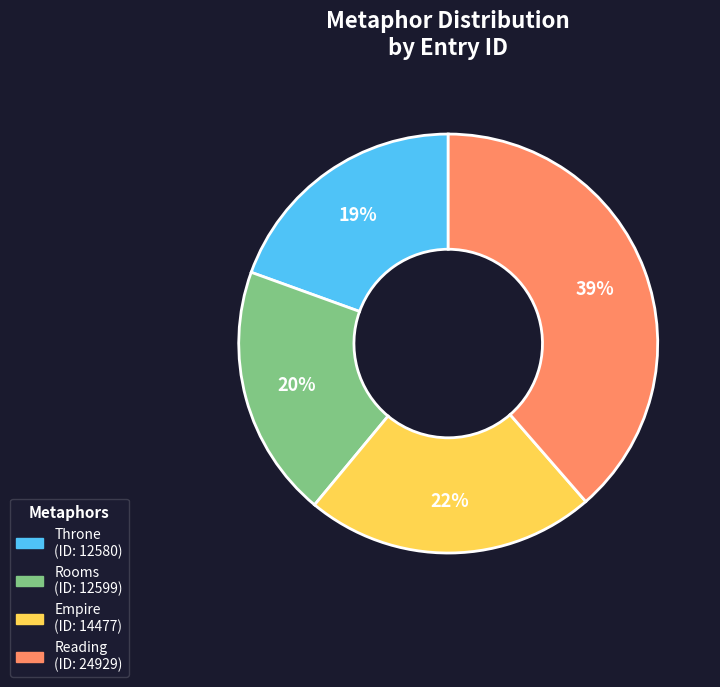

To the nearest percent, what is the difference between the Rooms and Reading slice percentages?

19%